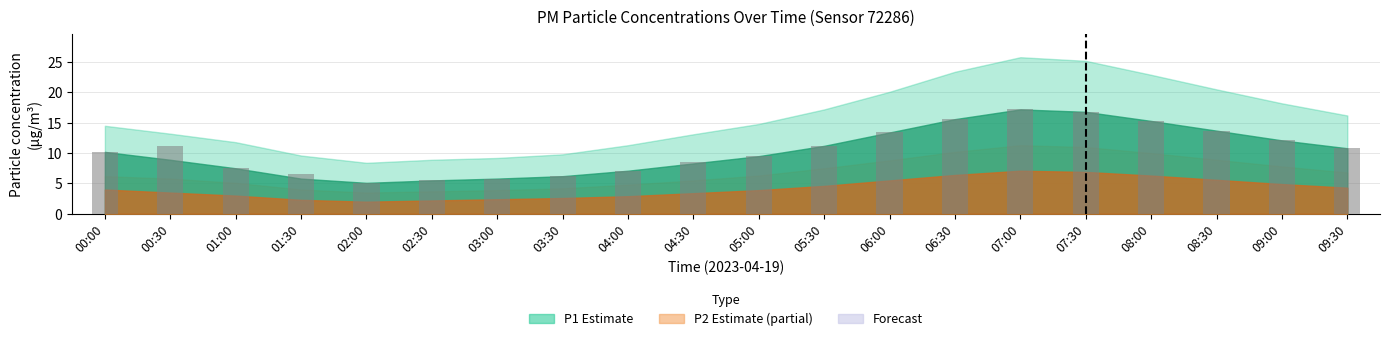

What position from the left is 09:00?

19